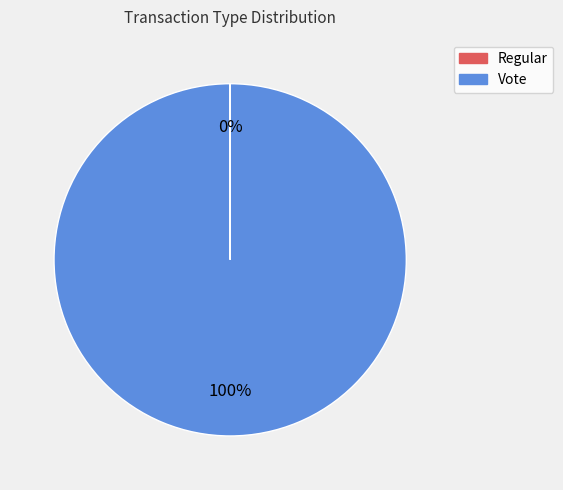

Which slice is the largest?

Vote